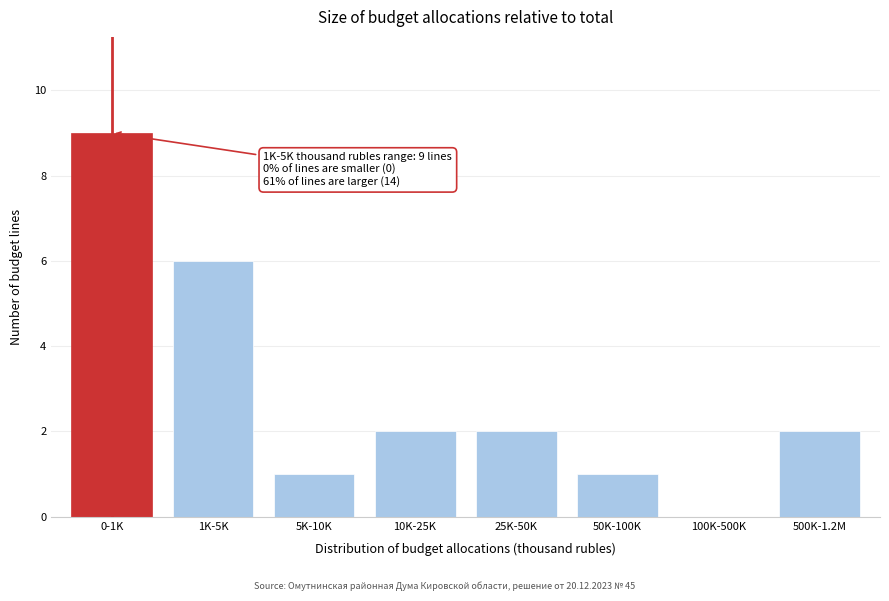

Reading left to right, list all the values displayed in this chart.

0-1K=9	1K-5K=6	5K-10K=1	10K-25K=2	25K-50K=2	50K-100K=1	100K-500K=0	500K-1.2M=2